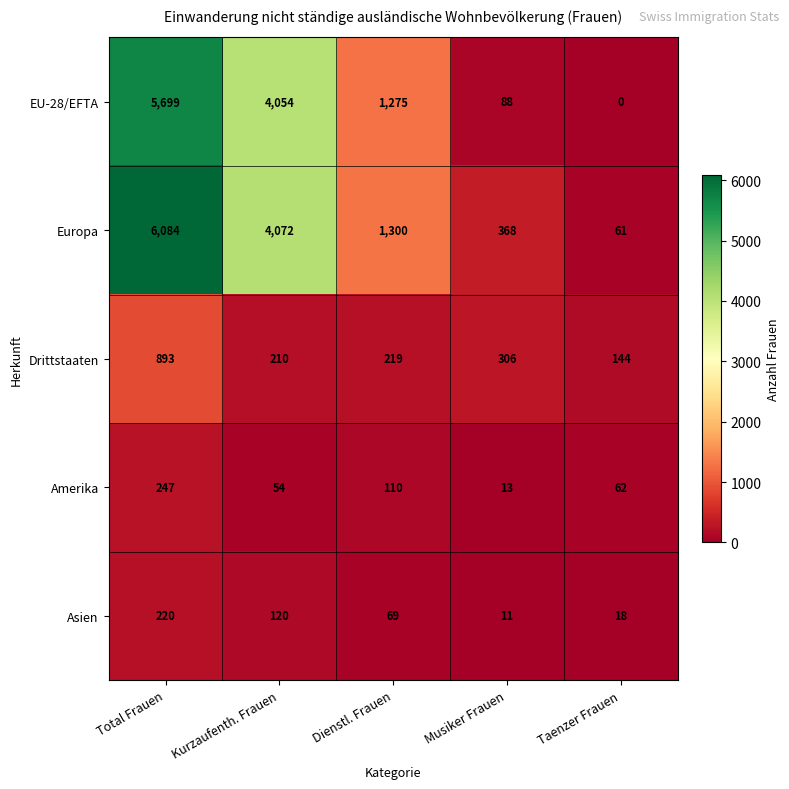

What is the sum of all Drittstaaten values?

1772